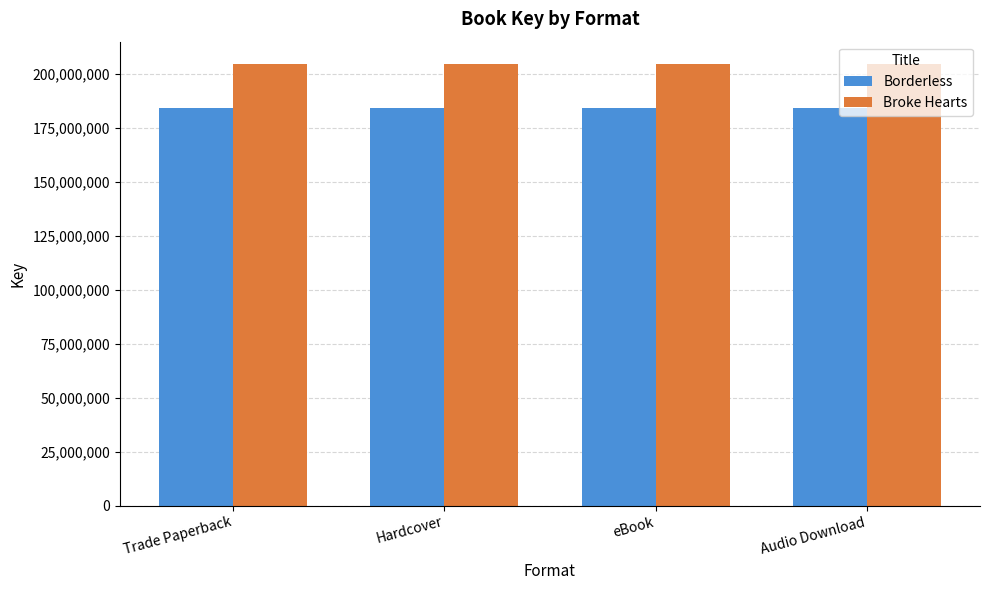

What is the difference between the highest and lowest values at Audio Download?

20448274